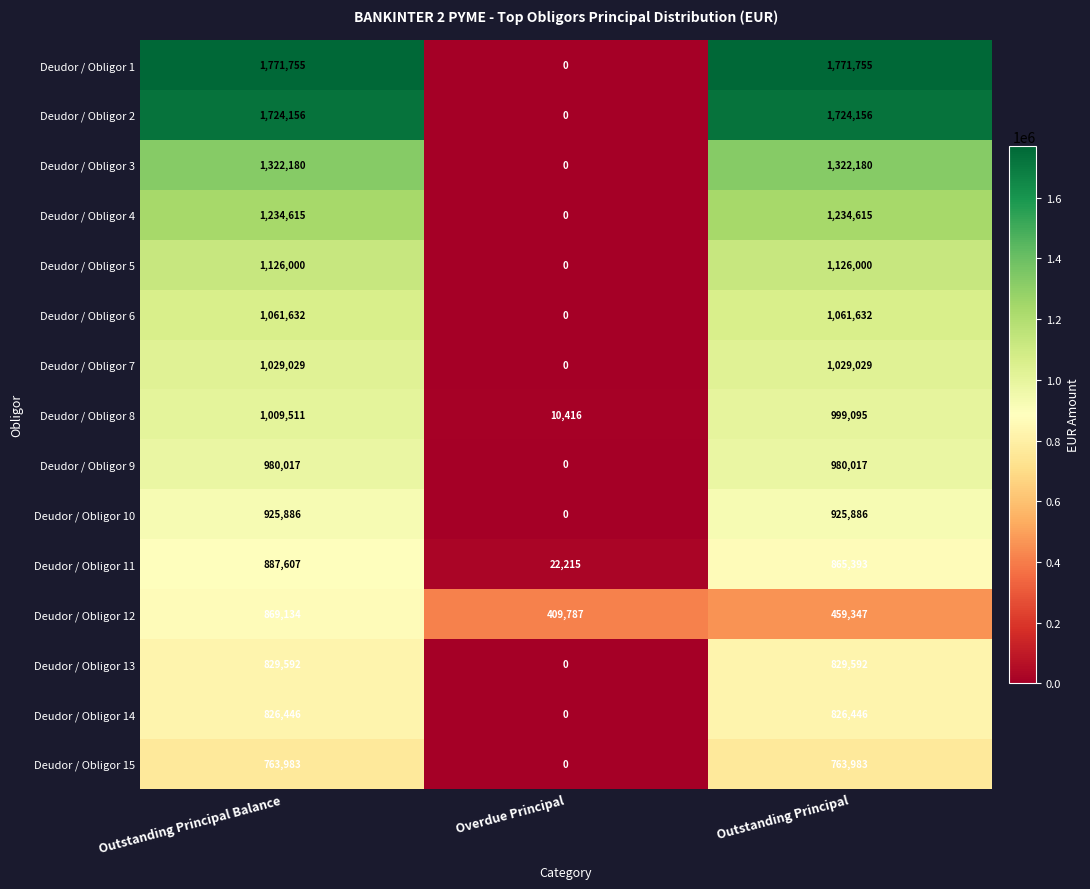

At which label is Deudor / Obligor 4 closest to 617307?

Overdue Principal